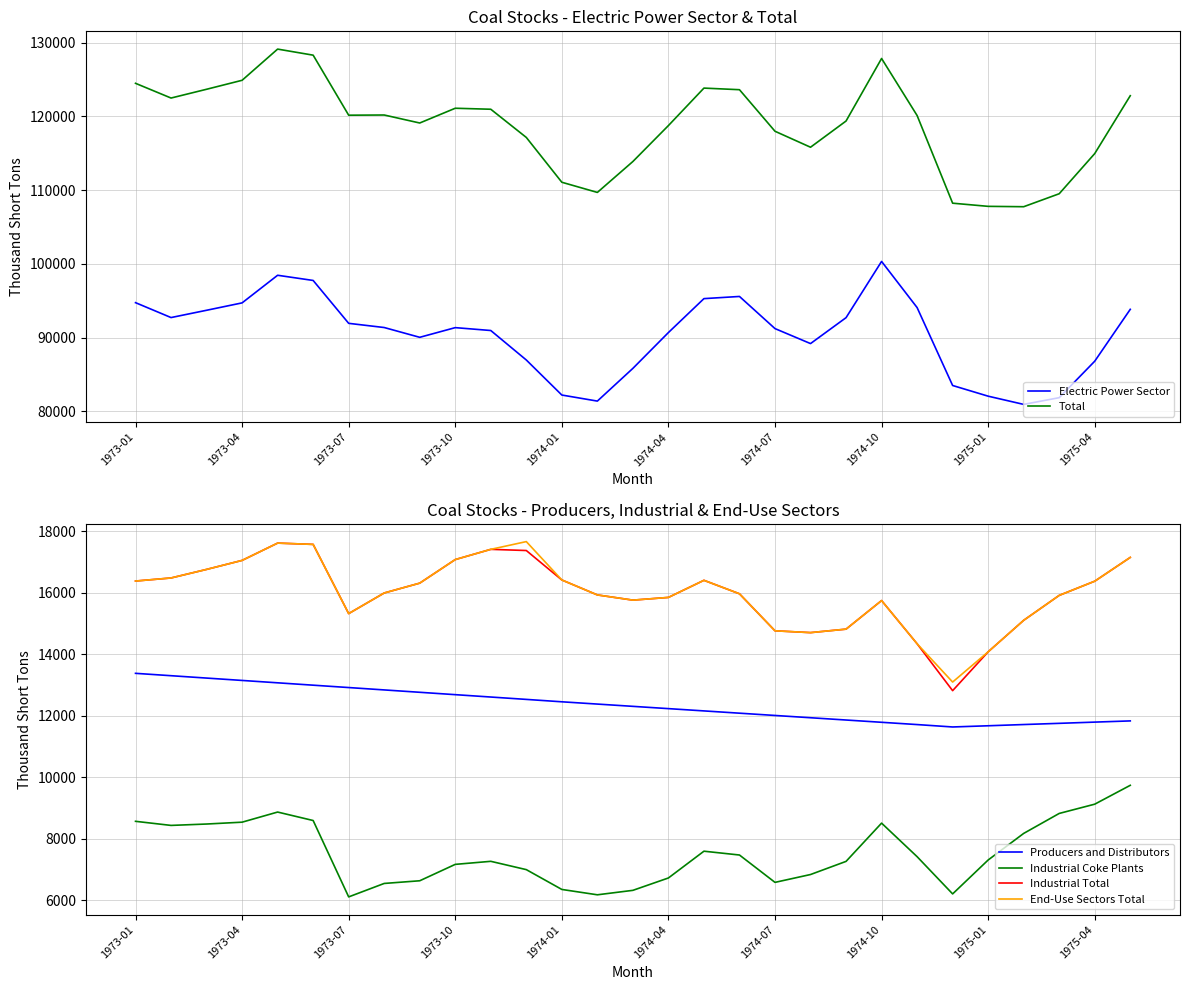

The Total series shows 107758.3 at 25. True or false?

True